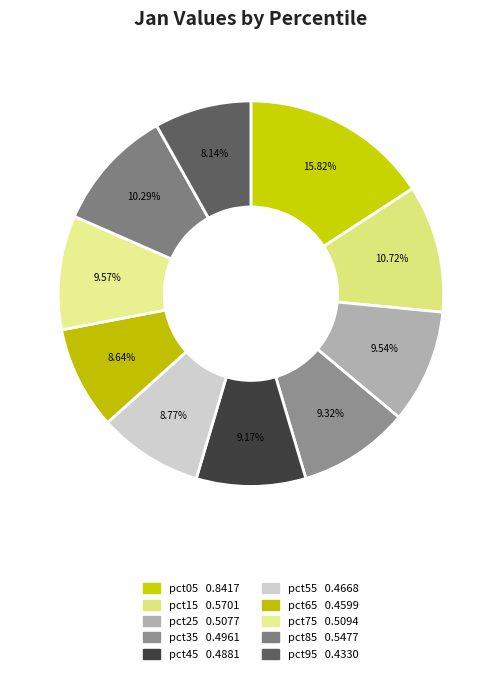

How many slices are in this pie chart?

10